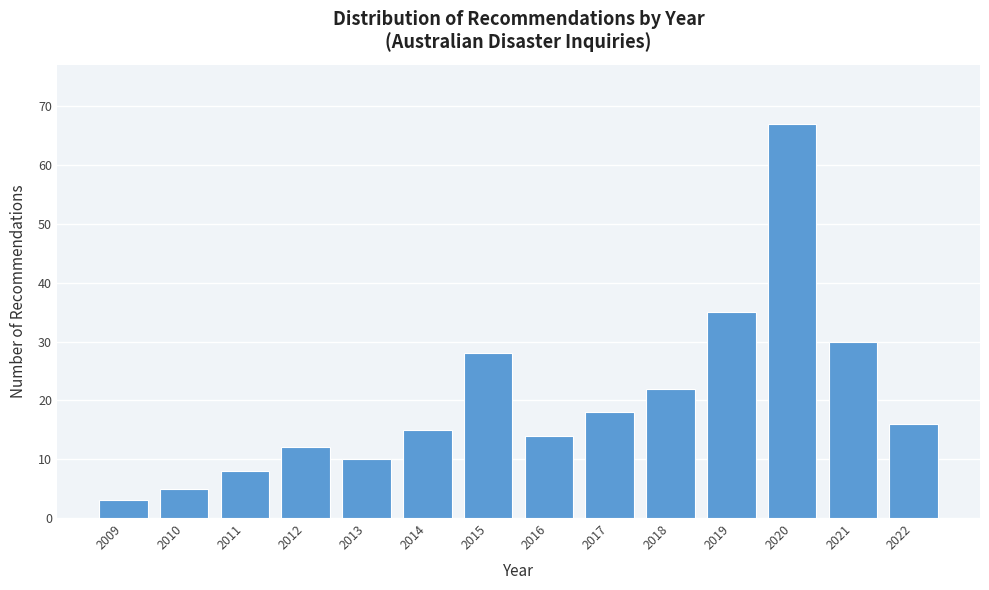

Reading right to left, list all the values displayed in this chart.

2022=16	2021=30	2020=67	2019=35	2018=22	2017=18	2016=14	2015=28	2014=15	2013=10	2012=12	2011=8	2010=5	2009=3